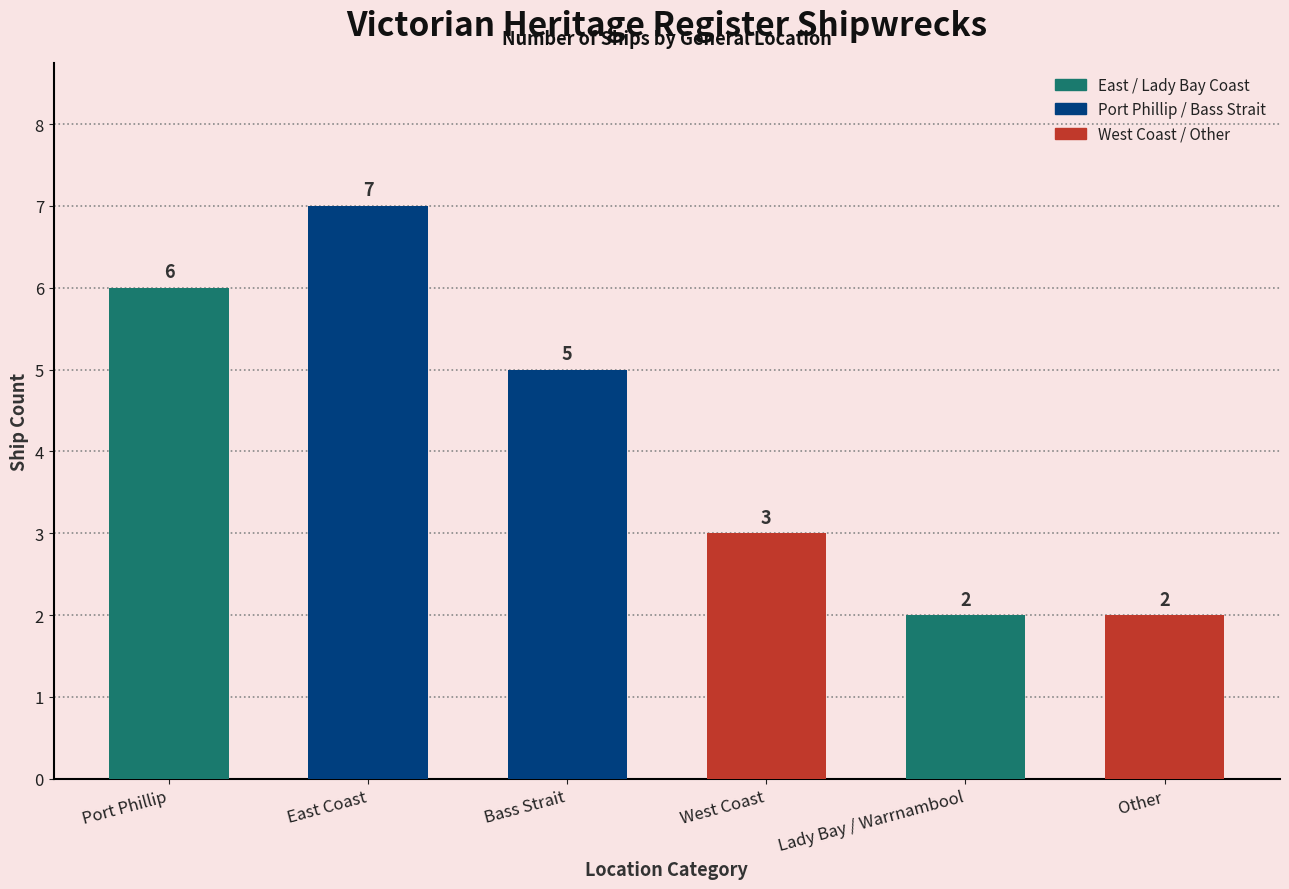

What is the value of the 6th bar from the left?

2